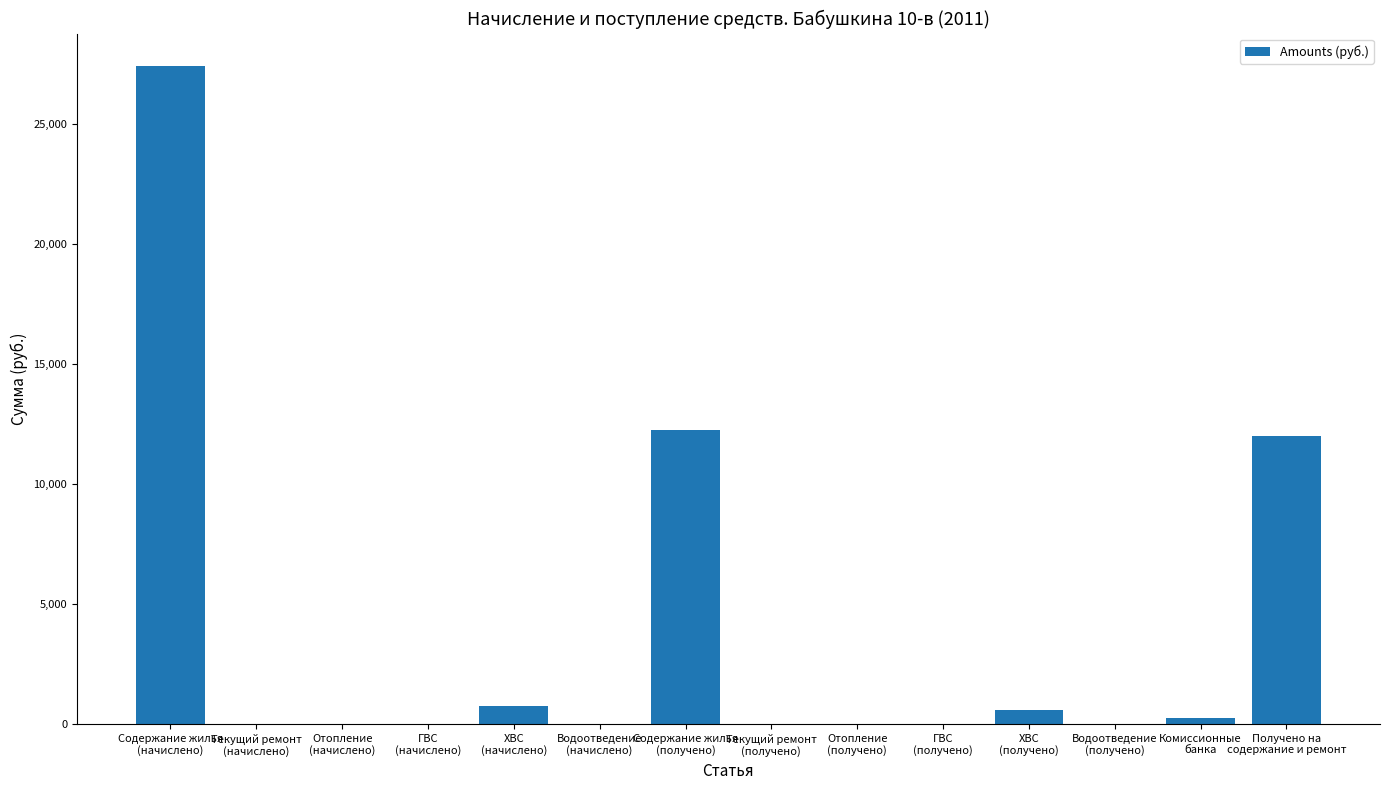

Are the bars grouped side by side (vs. stacked)?

No